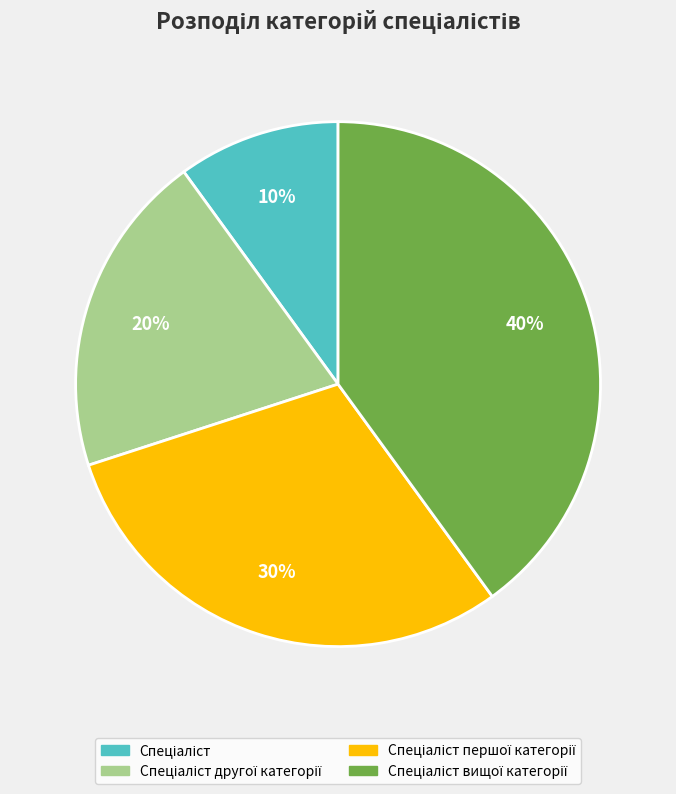

To the nearest percent, what is the difference between the largest and smallest slice percentages?

30%